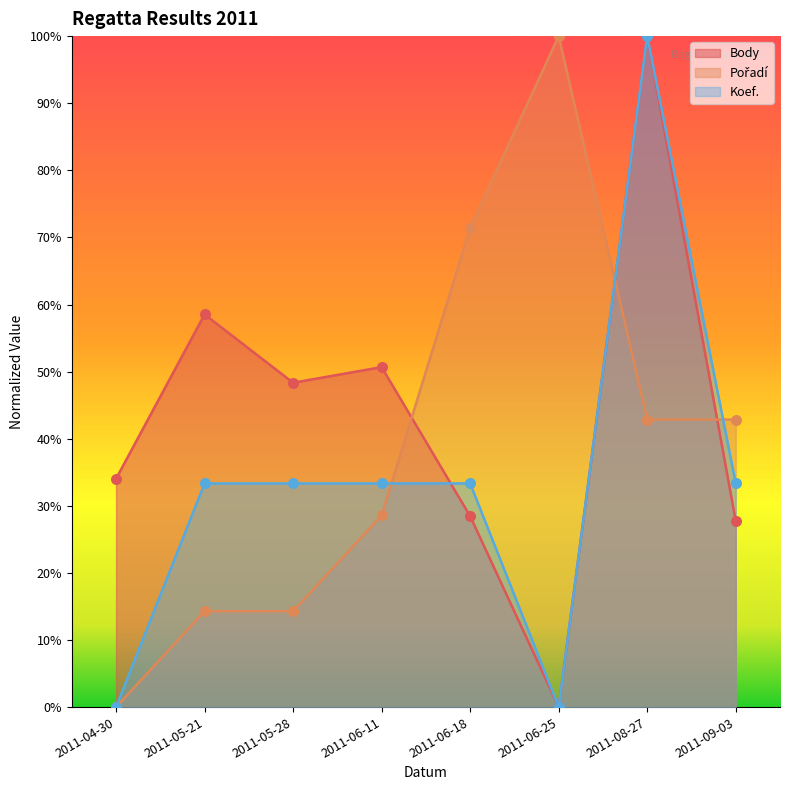

At which category is the sum across all series the highest?

2011-08-27